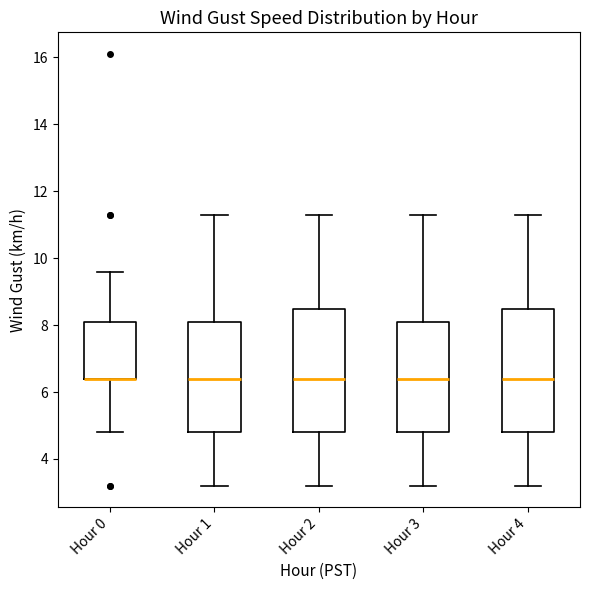

Where does the upper whisker of the box for Hour 3 end on the y-axis? The values are not printed on the chart, so give them approximately, as read against the axis.

11.4